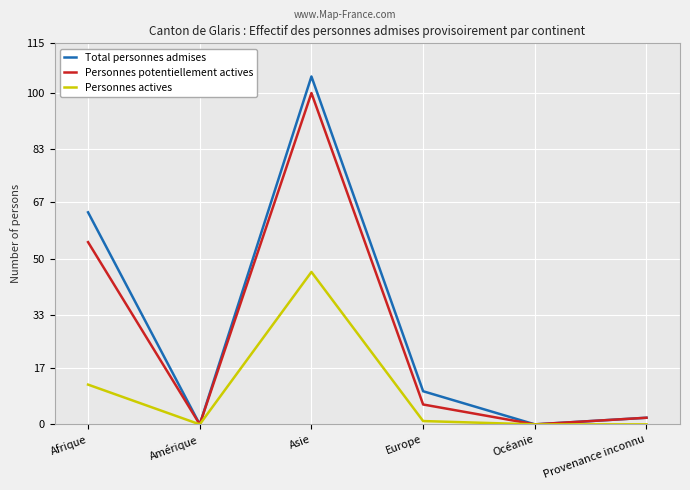

The value of Personnes potentiellement actives at Asie is 38. True or false?

False